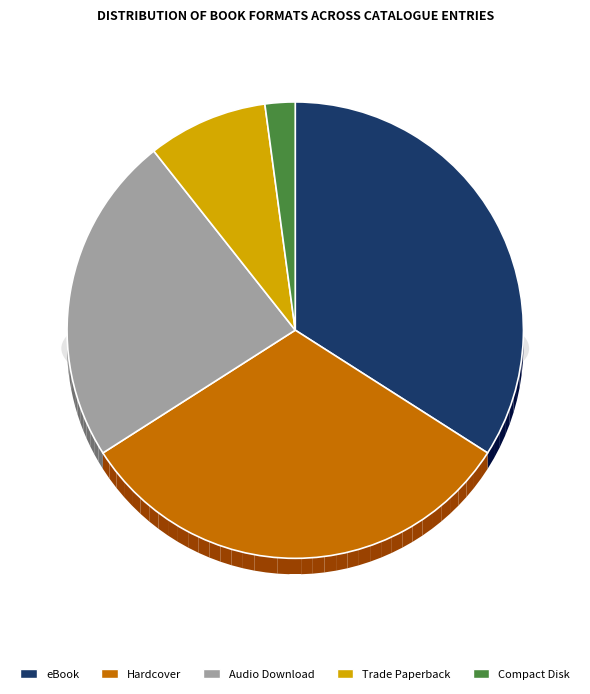

Count the number of slices in the pie.

5